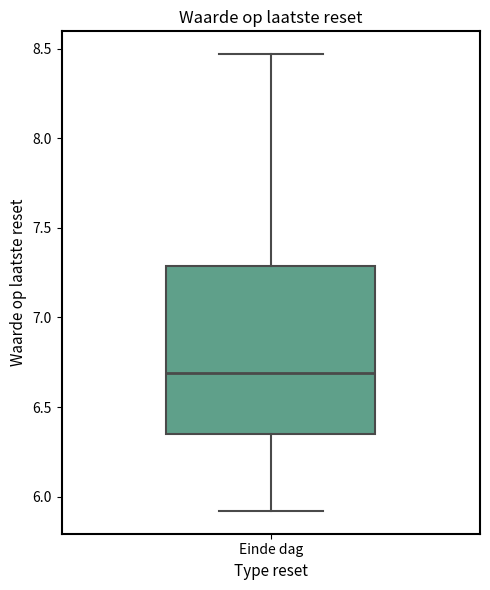

Read this box plot against the y-axis: the position of the median line, the range covered by the box, and the ends of both whiskers. The values are not printed on the chart, so give them approximately, as read against the axis.

median 6.70, box 6.35 to 7.30, whiskers 5.90 to 8.45